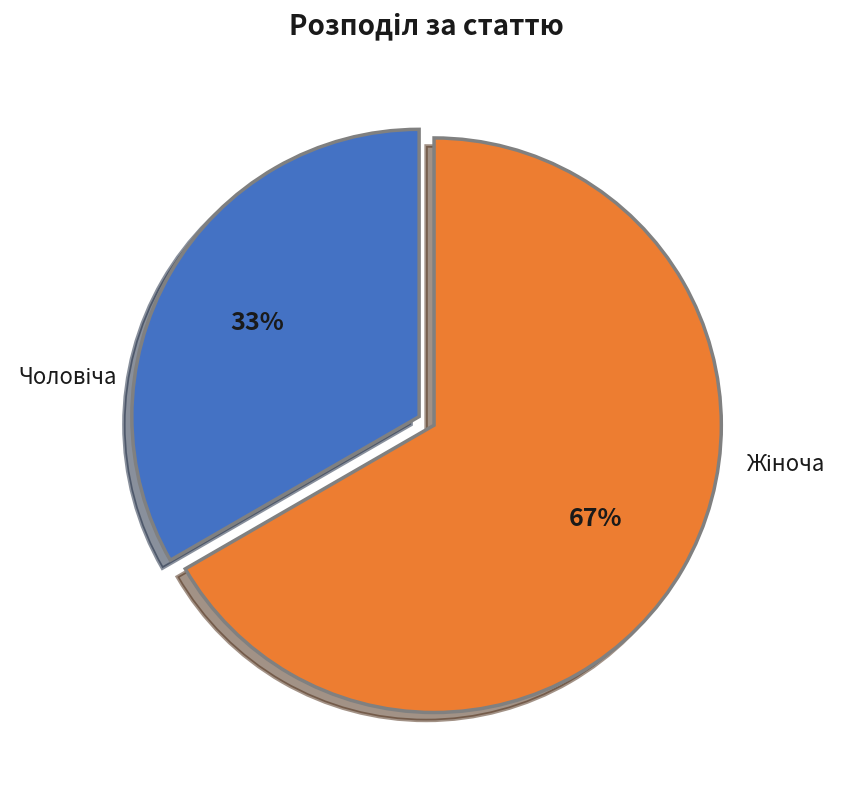

To the nearest percent, what is the average slice percentage?

50%